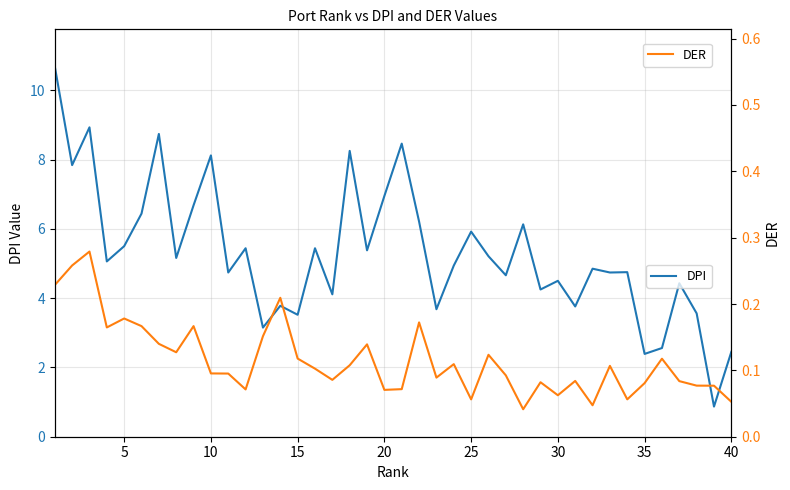

Count the DER values in the range 0 to 1.

40